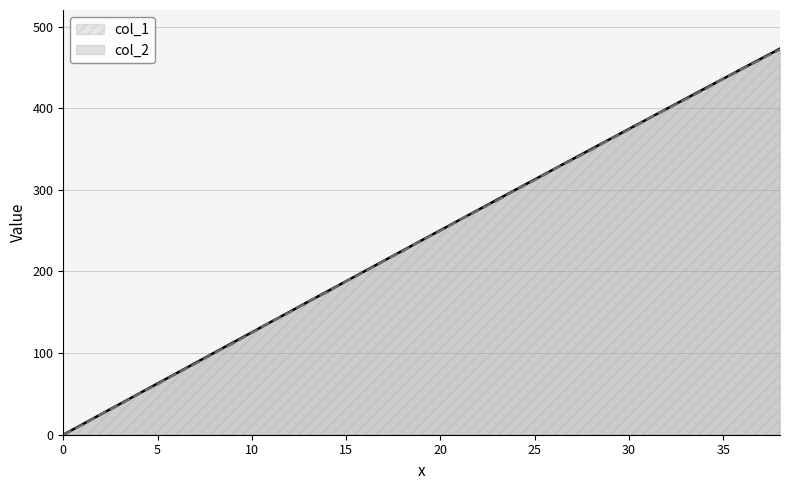

At which label does col_2 first exceed 238?

20